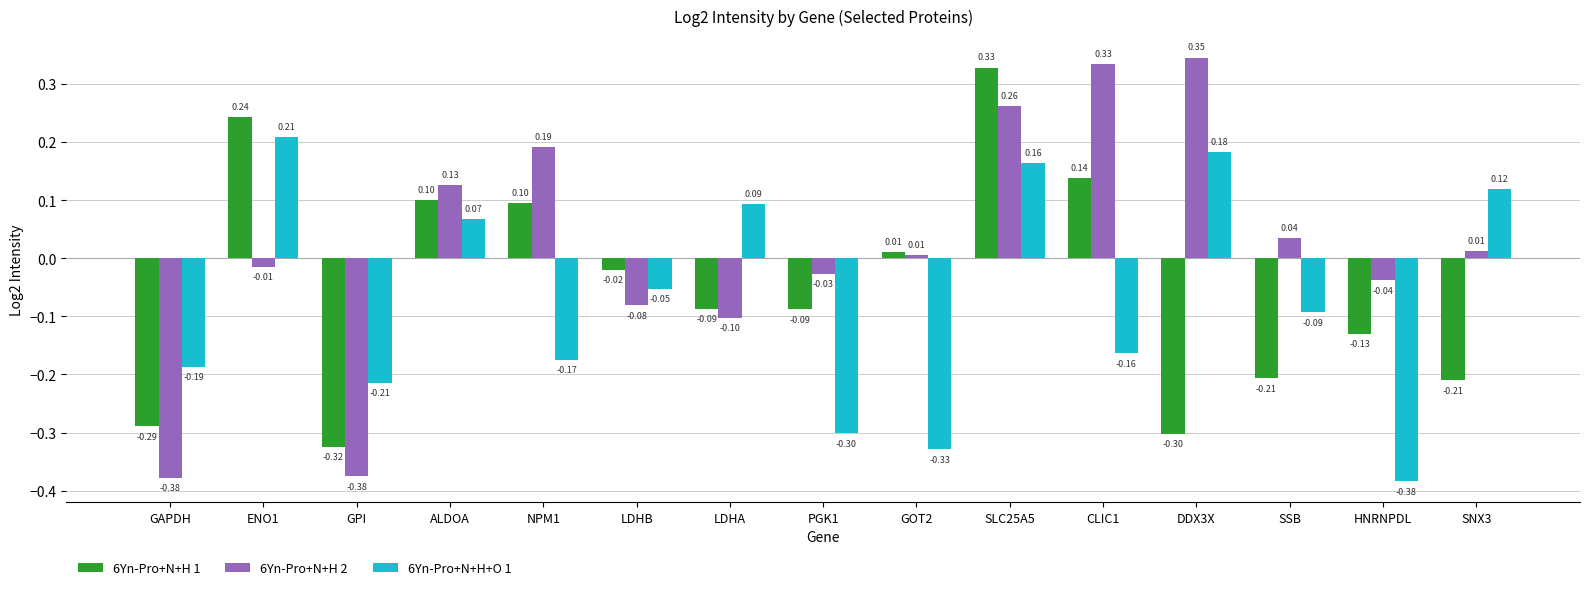

At which category is the sum across all series the highest?

SLC25A5